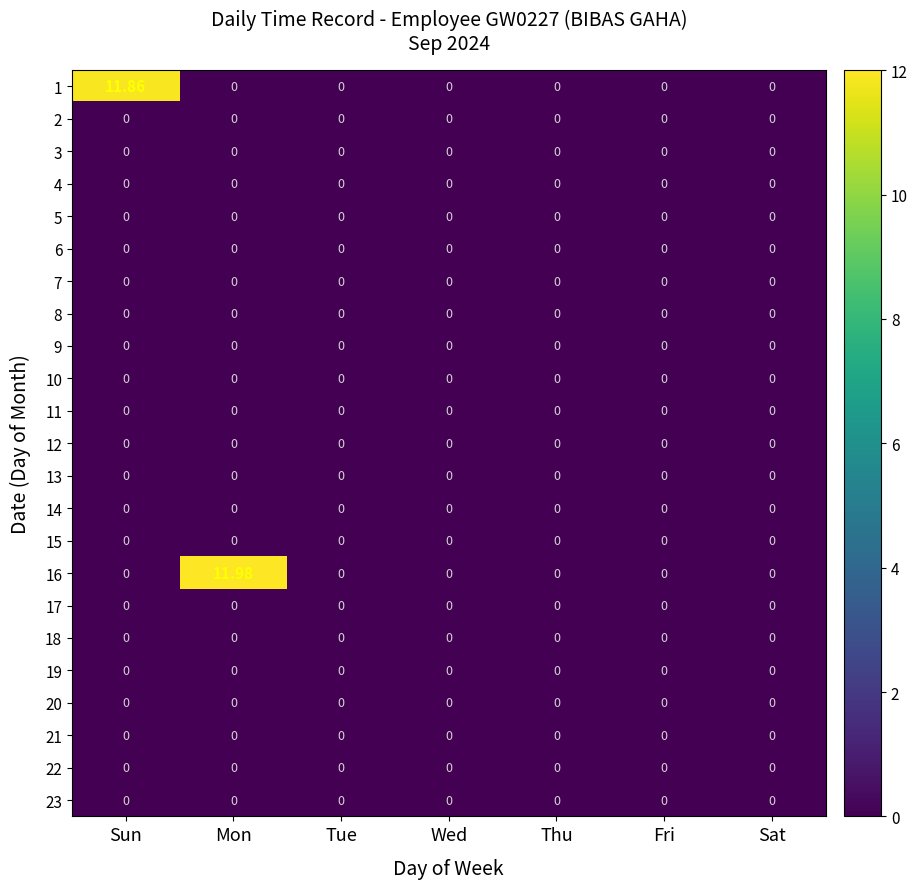

Reading left to right, list all the values displayed in this chart.

1: Sun=11.9	Mon=0.0	Tue=0.0	Wed=0.0	Thu=0.0	Fri=0.0	Sat=0.0
2: Sun=0.0	Mon=0.0	Tue=0.0	Wed=0.0	Thu=0.0	Fri=0.0	Sat=0.0
3: Sun=0.0	Mon=0.0	Tue=0.0	Wed=0.0	Thu=0.0	Fri=0.0	Sat=0.0
4: Sun=0.0	Mon=0.0	Tue=0.0	Wed=0.0	Thu=0.0	Fri=0.0	Sat=0.0
5: Sun=0.0	Mon=0.0	Tue=0.0	Wed=0.0	Thu=0.0	Fri=0.0	Sat=0.0
6: Sun=0.0	Mon=0.0	Tue=0.0	Wed=0.0	Thu=0.0	Fri=0.0	Sat=0.0
7: Sun=0.0	Mon=0.0	Tue=0.0	Wed=0.0	Thu=0.0	Fri=0.0	Sat=0.0
8: Sun=0.0	Mon=0.0	Tue=0.0	Wed=0.0	Thu=0.0	Fri=0.0	Sat=0.0
9: Sun=0.0	Mon=0.0	Tue=0.0	Wed=0.0	Thu=0.0	Fri=0.0	Sat=0.0
10: Sun=0.0	Mon=0.0	Tue=0.0	Wed=0.0	Thu=0.0	Fri=0.0	Sat=0.0
11: Sun=0.0	Mon=0.0	Tue=0.0	Wed=0.0	Thu=0.0	Fri=0.0	Sat=0.0
12: Sun=0.0	Mon=0.0	Tue=0.0	Wed=0.0	Thu=0.0	Fri=0.0	Sat=0.0
13: Sun=0.0	Mon=0.0	Tue=0.0	Wed=0.0	Thu=0.0	Fri=0.0	Sat=0.0
14: Sun=0.0	Mon=0.0	Tue=0.0	Wed=0.0	Thu=0.0	Fri=0.0	Sat=0.0
15: Sun=0.0	Mon=0.0	Tue=0.0	Wed=0.0	Thu=0.0	Fri=0.0	Sat=0.0
16: Sun=0.0	Mon=12.0	Tue=0.0	Wed=0.0	Thu=0.0	Fri=0.0	Sat=0.0
17: Sun=0.0	Mon=0.0	Tue=0.0	Wed=0.0	Thu=0.0	Fri=0.0	Sat=0.0
18: Sun=0.0	Mon=0.0	Tue=0.0	Wed=0.0	Thu=0.0	Fri=0.0	Sat=0.0
19: Sun=0.0	Mon=0.0	Tue=0.0	Wed=0.0	Thu=0.0	Fri=0.0	Sat=0.0
20: Sun=0.0	Mon=0.0	Tue=0.0	Wed=0.0	Thu=0.0	Fri=0.0	Sat=0.0
21: Sun=0.0	Mon=0.0	Tue=0.0	Wed=0.0	Thu=0.0	Fri=0.0	Sat=0.0
22: Sun=0.0	Mon=0.0	Tue=0.0	Wed=0.0	Thu=0.0	Fri=0.0	Sat=0.0
23: Sun=0.0	Mon=0.0	Tue=0.0	Wed=0.0	Thu=0.0	Fri=0.0	Sat=0.0